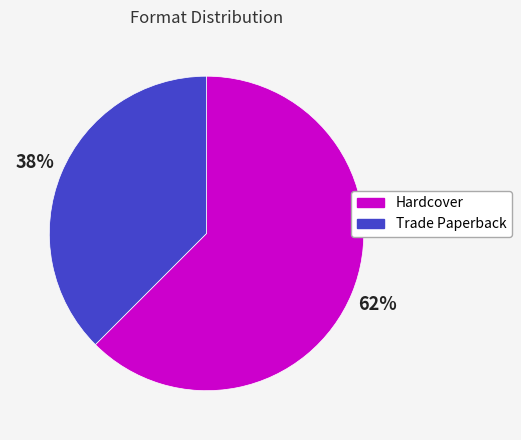

Between Trade Paperback and Hardcover, which is larger?

Hardcover